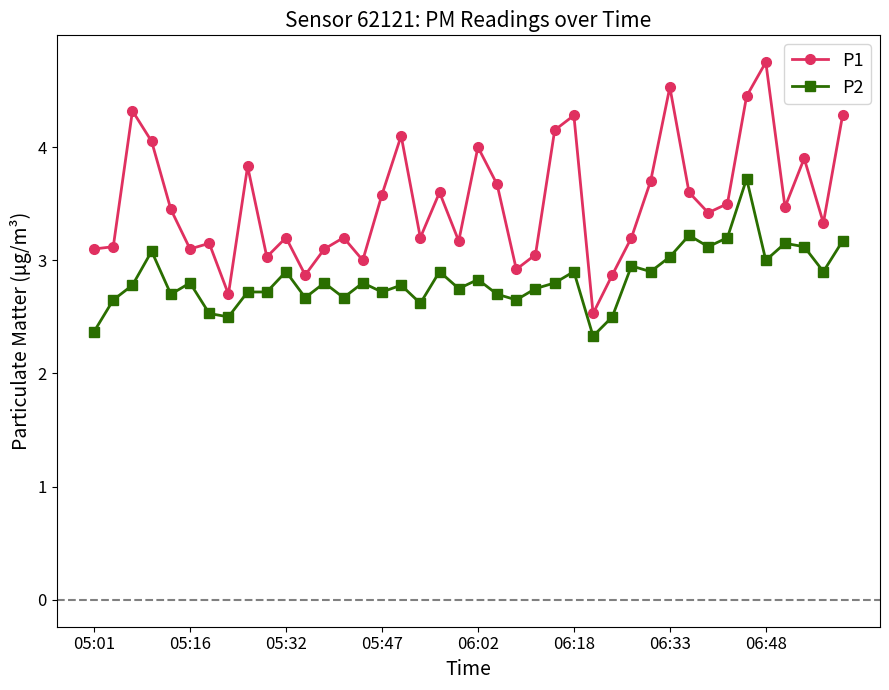

What is the minimum value shown in the chart?

2.3